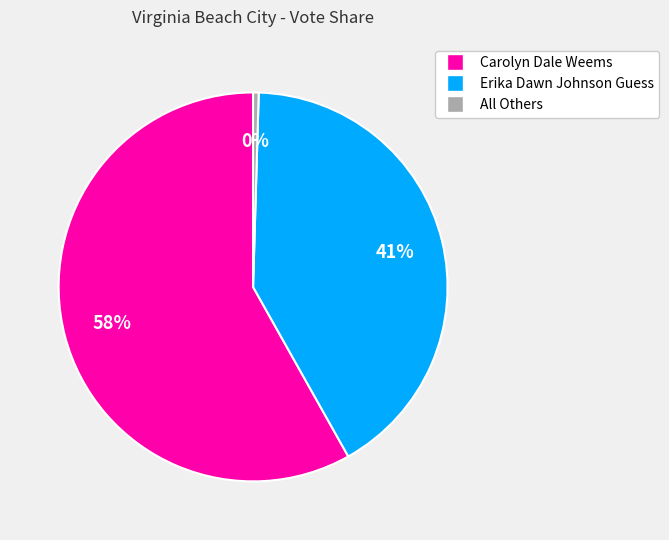

Do All Others and Erika Dawn Johnson Guess together represent more than half of the pie?

No